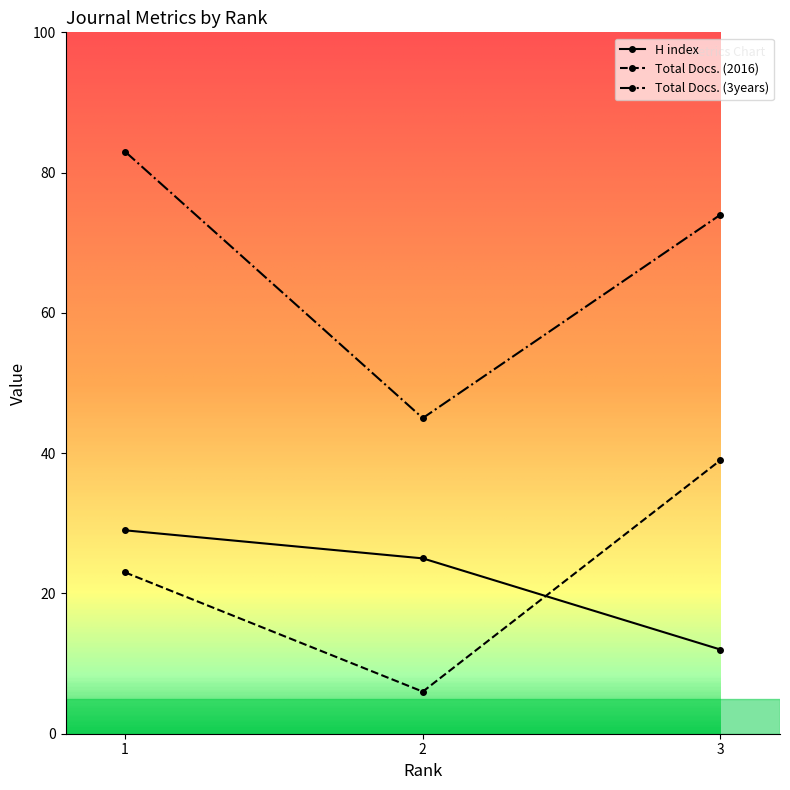

How many categories are shown in the chart?

3